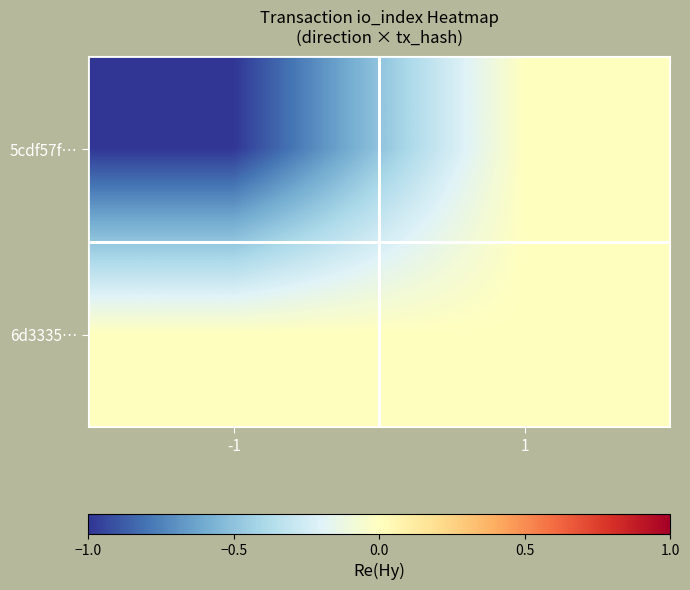

Between -1 and 1, which series saw the biggest shift?

5cdf57f…